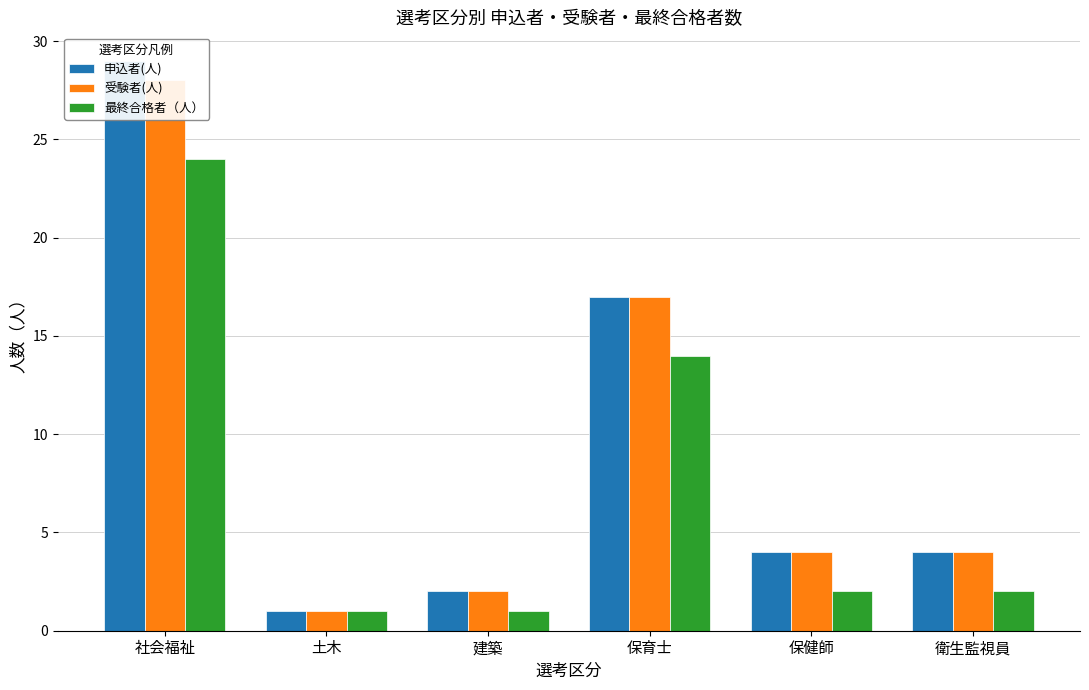

What position from the right is 建築?

4